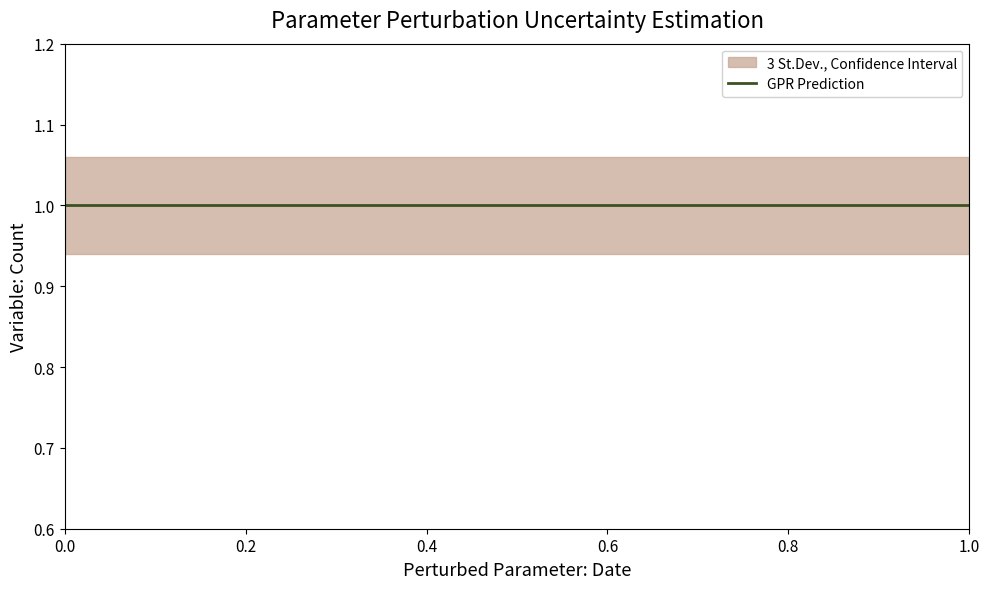

What is the value of the Count_lower point at the 3rd from the left?

0.9